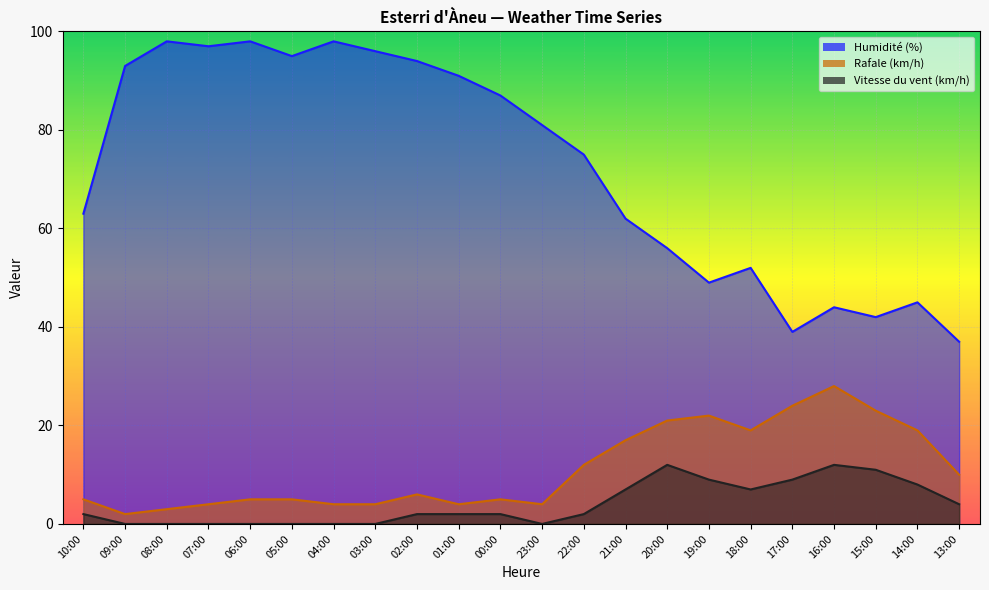

Is it true that Vitesse du vent (km/h) equals 8 at 23:00?

False